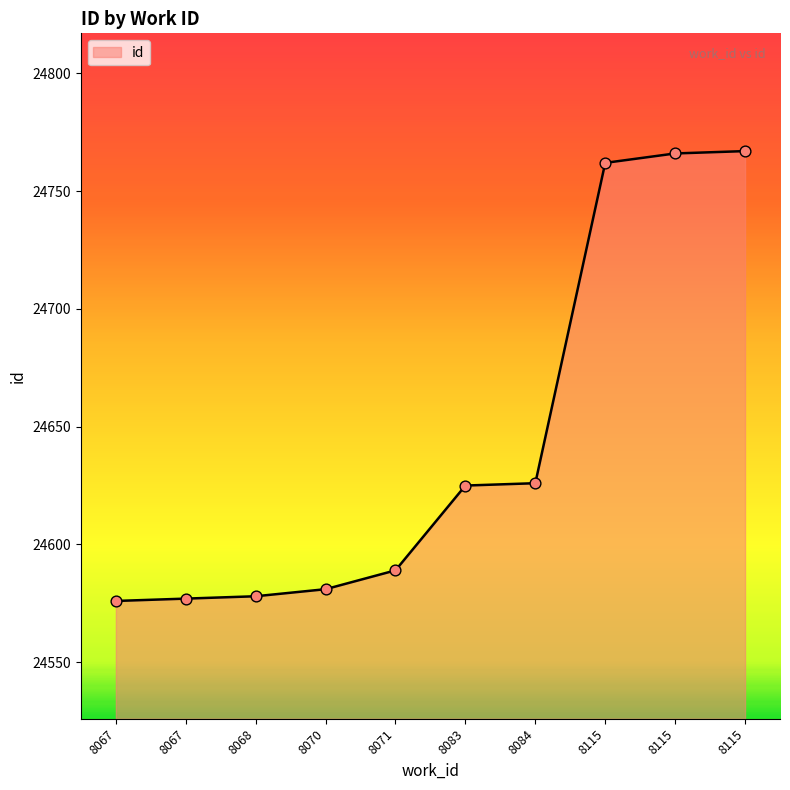

What is the change in value from 8067 to 8084?

+49